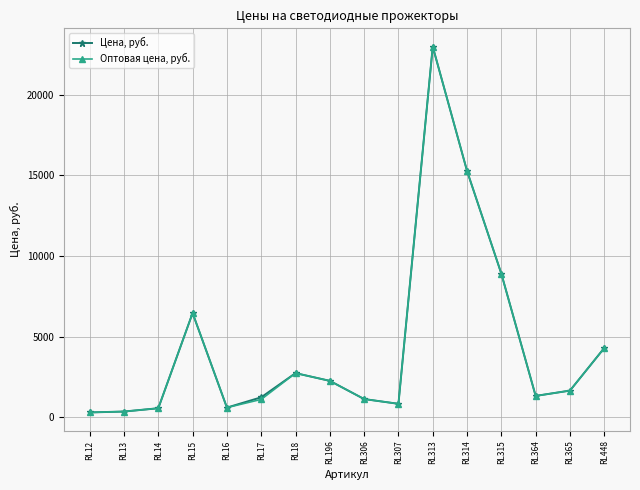

Count the number of categories in the chart.

16